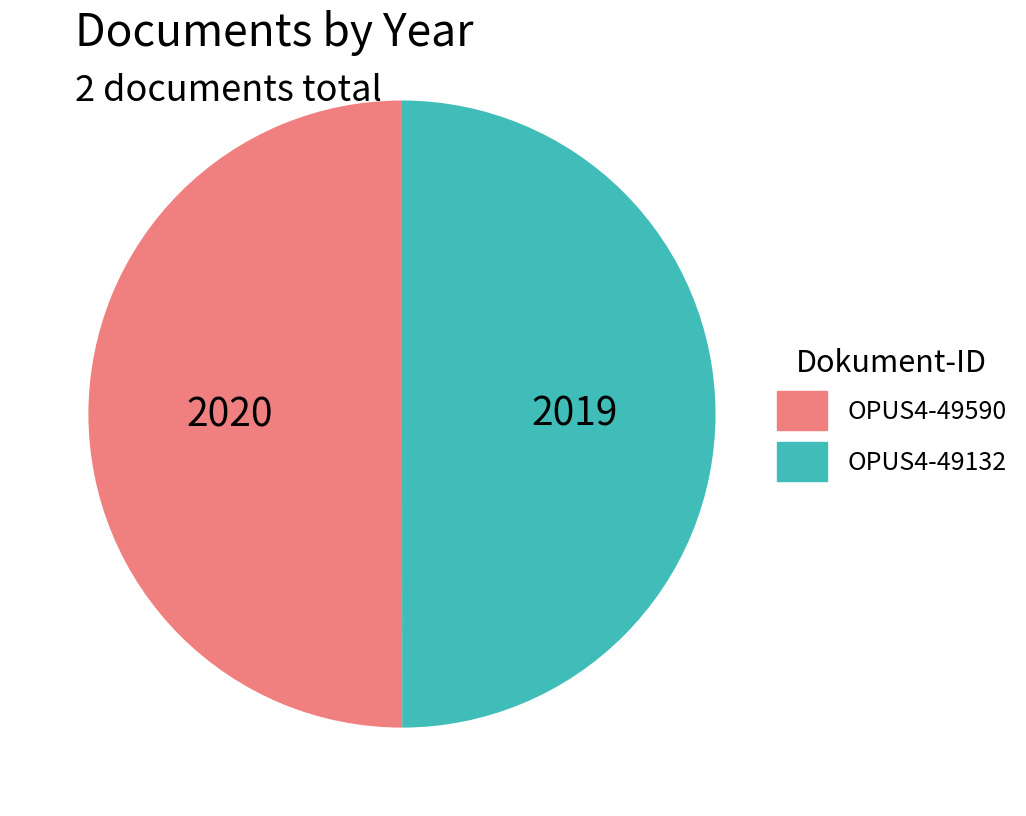

Count the number of slices in the pie.

2